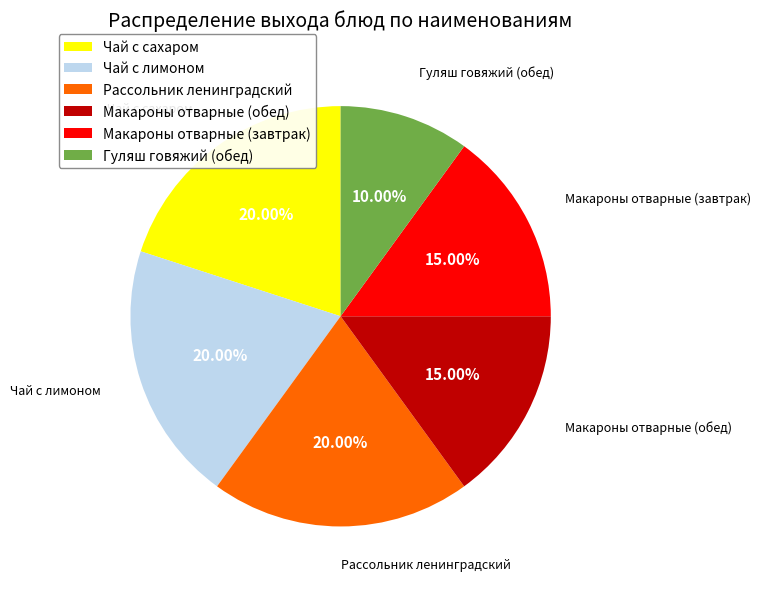

Does any single category account for the majority?

No